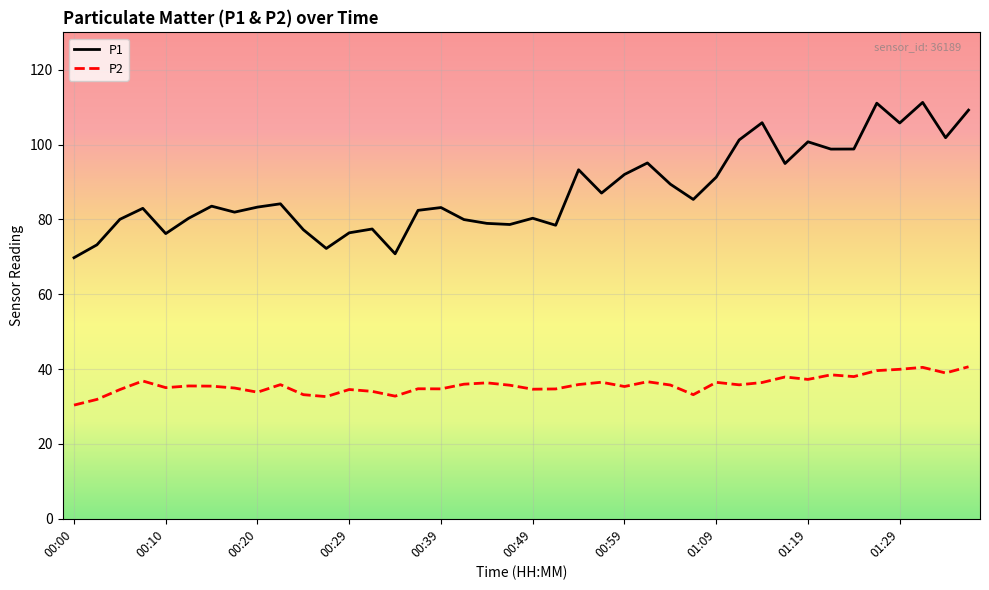

What is the highest value of the P1 series?

111.3